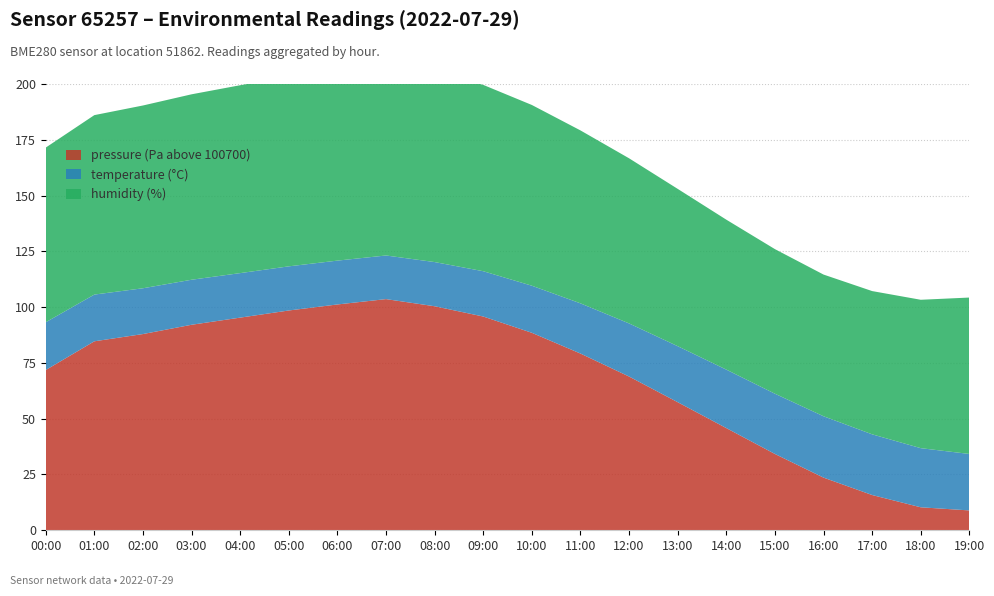

Reading right to left, transcribe all the data shown in this chart.

temperature: 25.3	26.5	27.2	27.5	27.0	26.2	25.1	23.8	22.5	21.1	20.3	19.8	19.6	19.6	19.8	19.9	20.2	20.5	20.9	21.4
humidity: 70.1	66.5	64.2	63.5	64.8	67.2	70.5	74.0	77.5	81.0	83.5	85.2	86.0	85.5	85.0	84.2	83.1	81.9	80.4	78.3
pressure_scaled: 100708.9	100710.3	100715.8	100723.6	100734.2	100745.8	100757.4	100768.9	100779.2	100788.5	100795.8	100800.4	100803.6	100801.2	100798.5	100795.3	100792.1	100787.9	100784.7	100771.8